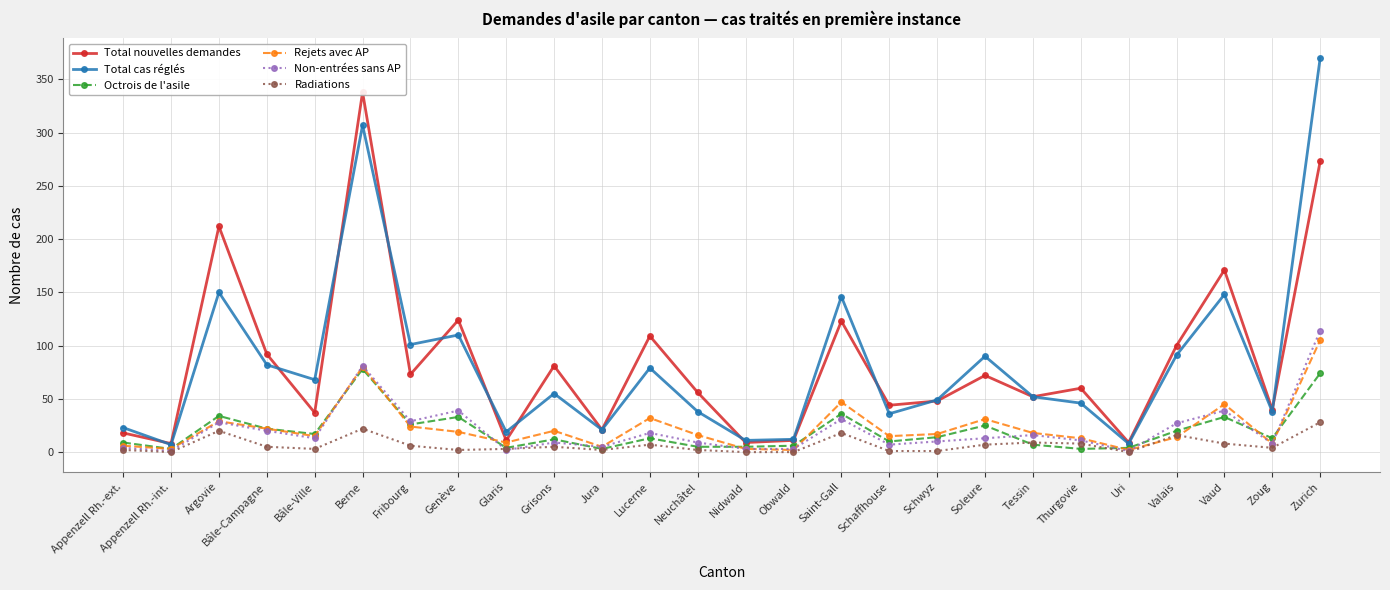

What is the label of the 6th point from the left?

Berne